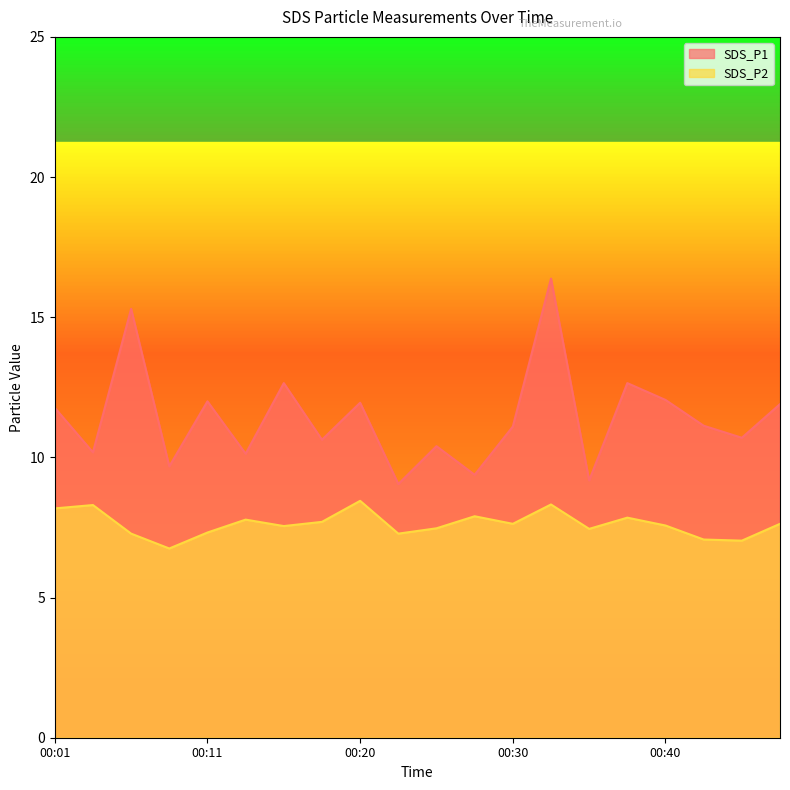

What is the value of the SDS_P1 point at the 18th from the left?

11.1